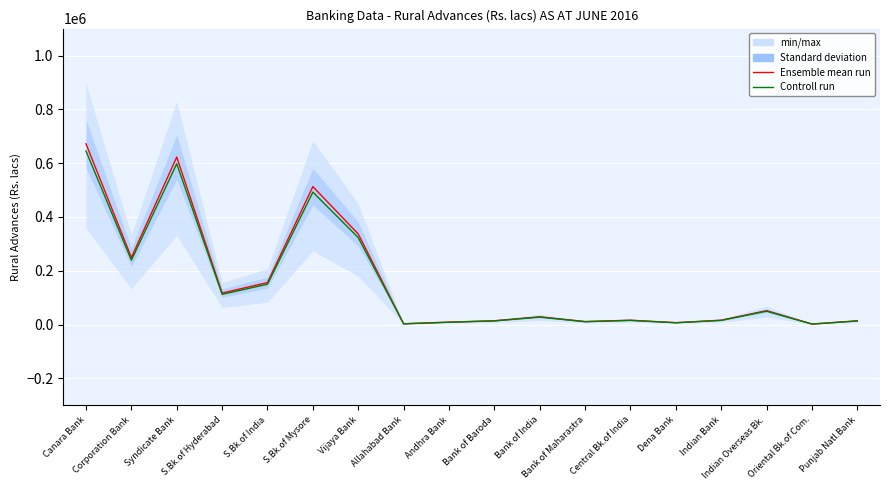

True or false: Ensemble mean run and Controll run cross at least once.

False